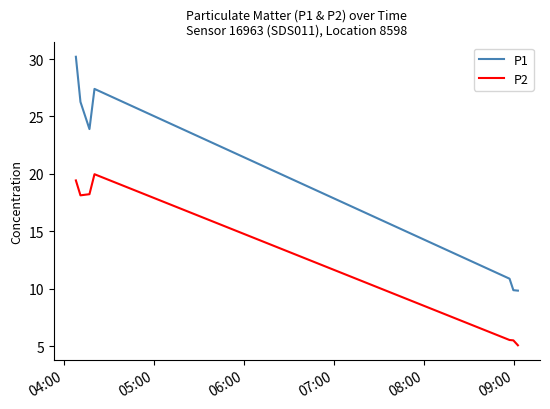

Which series has the widest spread of values?

P1